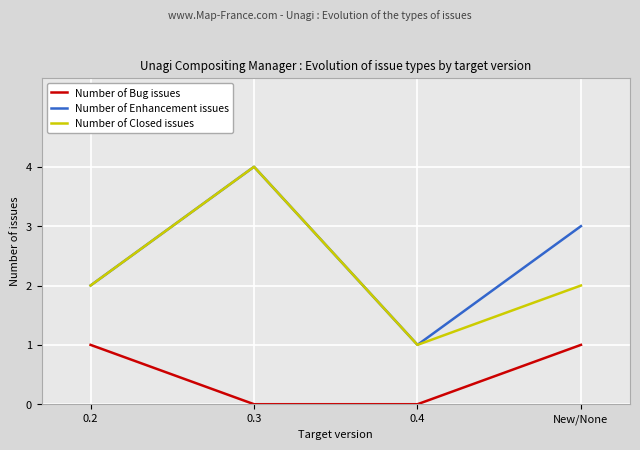

Rank the series at New/None from lowest to highest value.

Number of Bug issues, Number of Closed issues, Number of Enhancement issues